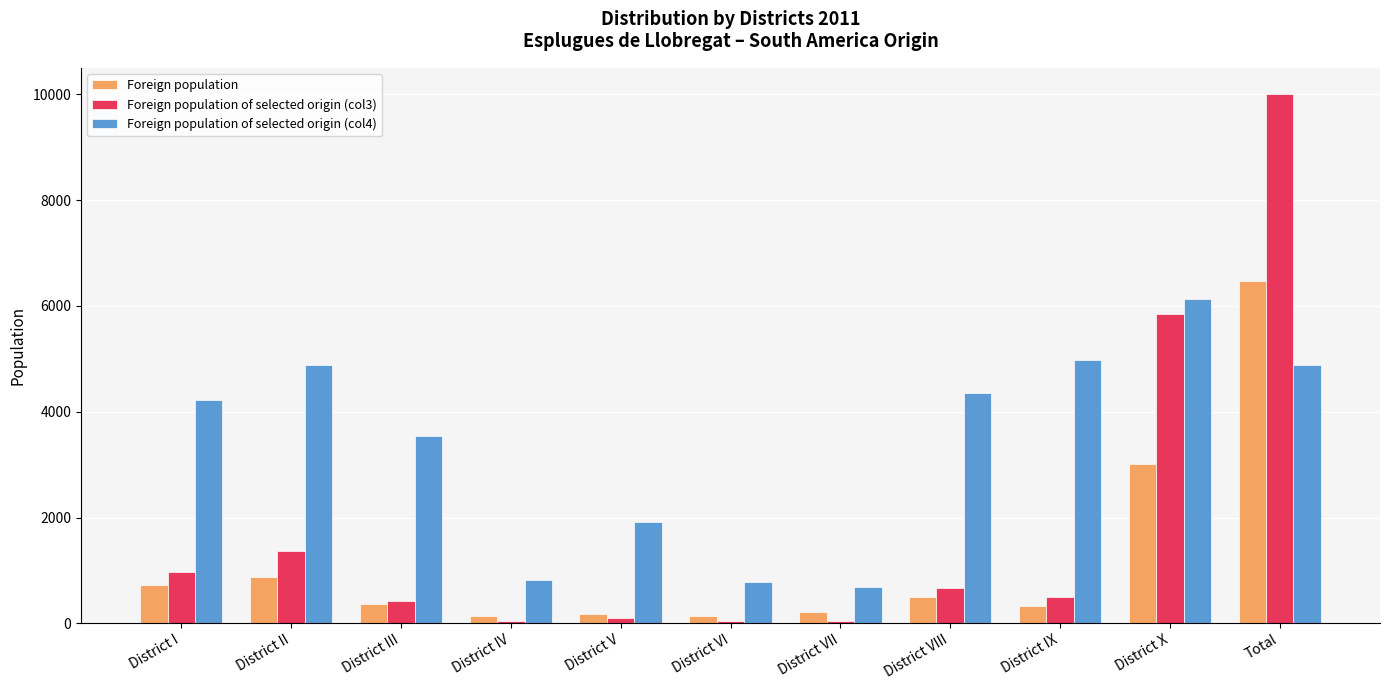

What is the maximum value shown in the chart?

10000